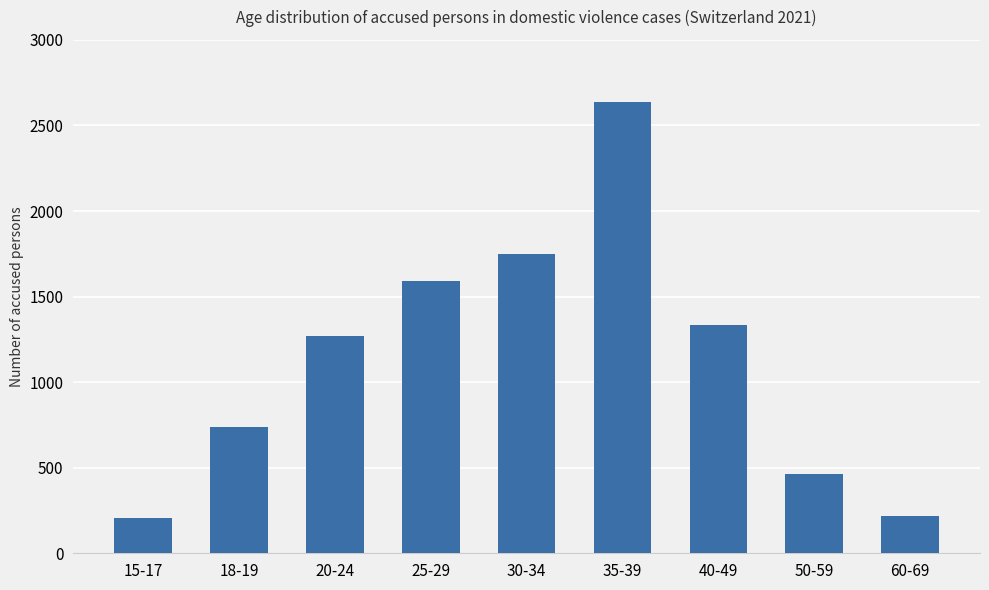

The chart shows a value of 737 at 18-19. True or false?

True